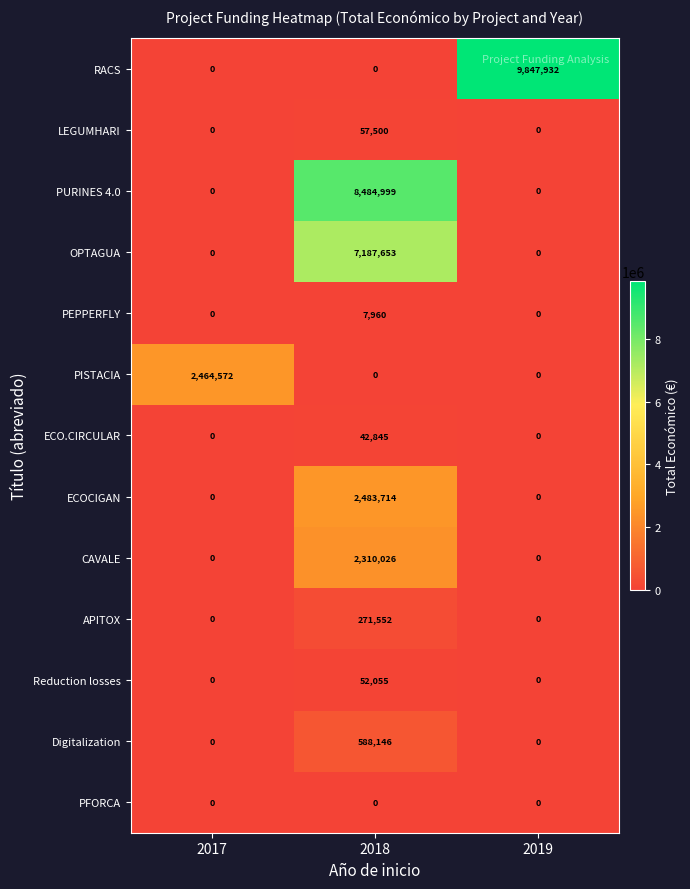

True or false: CAVALE has a value of 0 at 2019.

True